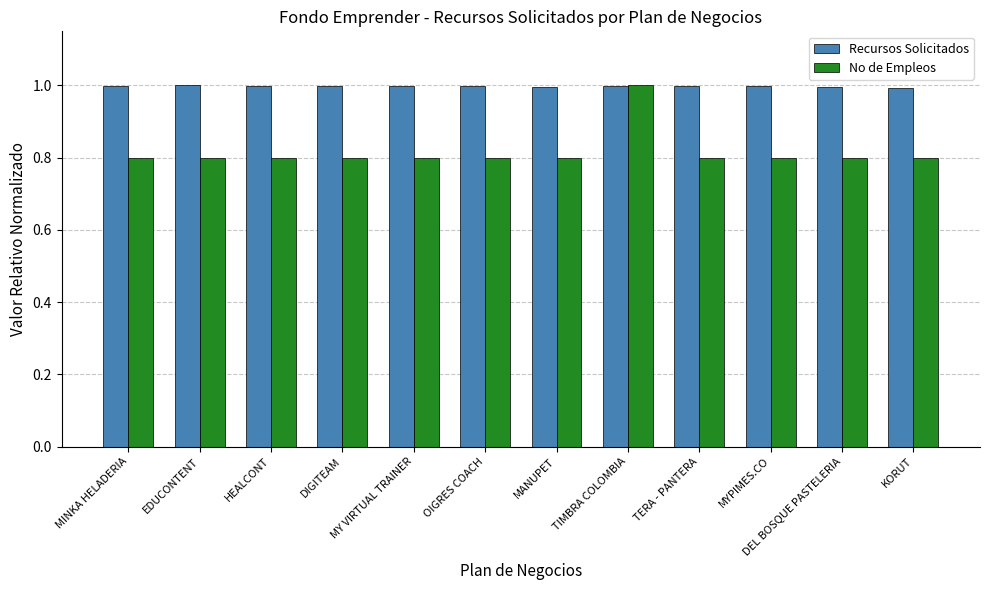

The value of Recursos Solicitados at MINKA HELADERIA is 1.5. True or false?

False